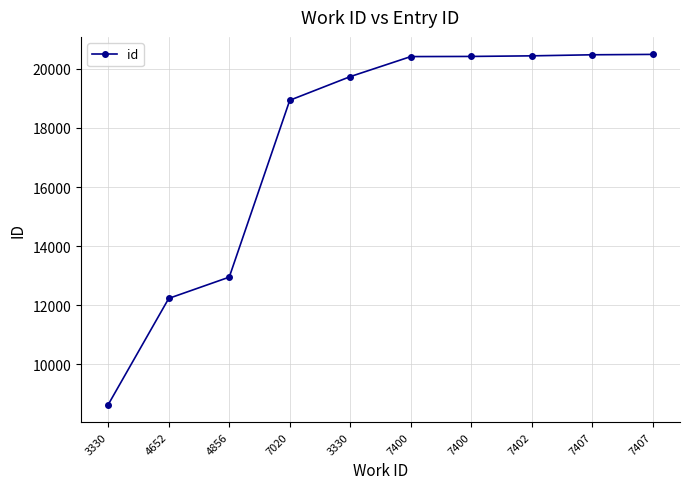

What is the difference between the maximum and minimum values?

11841